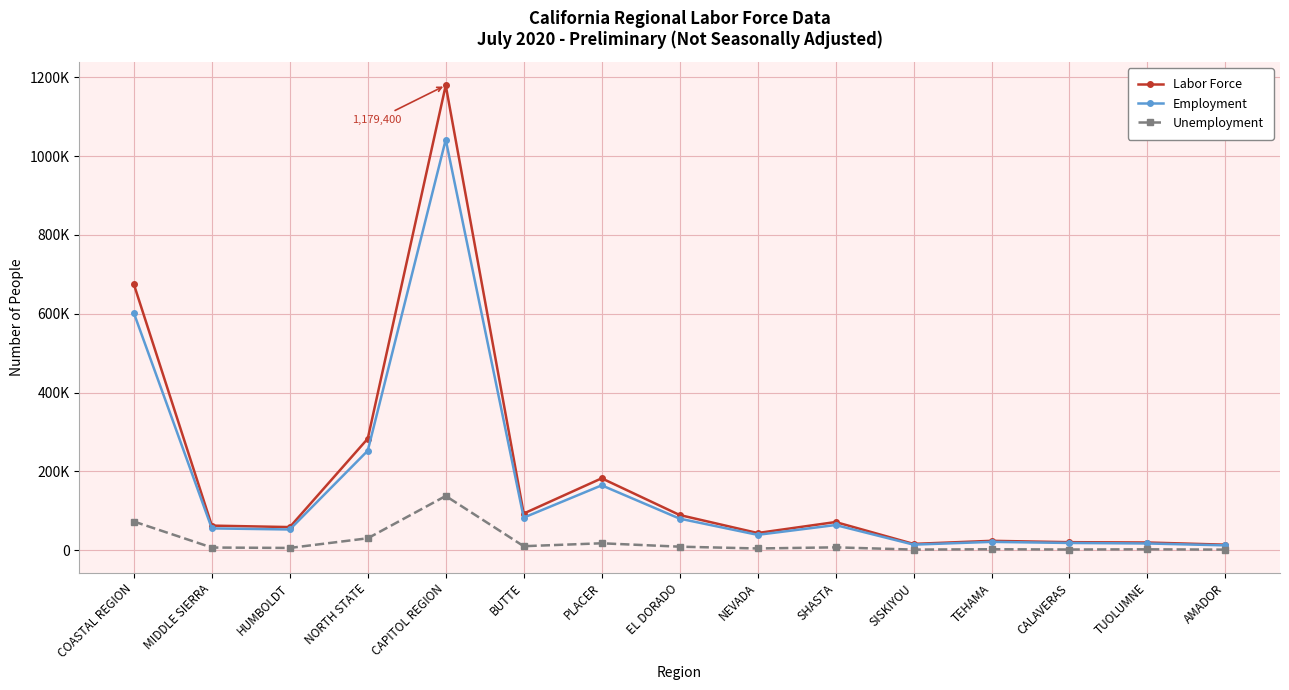

What is the minimum value for Unemployment?

1690